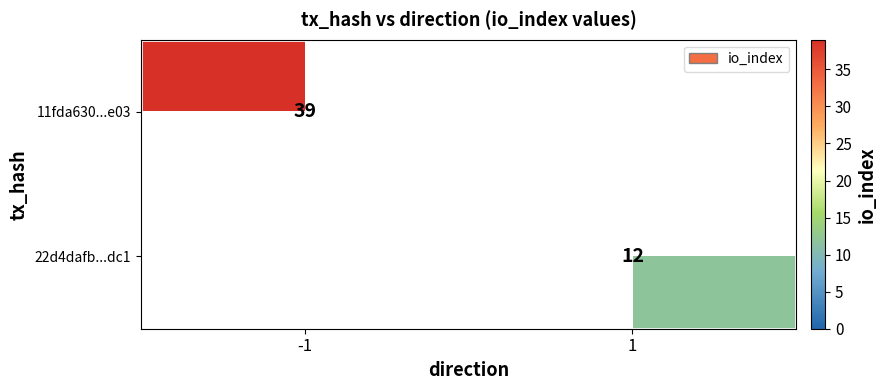

The value of 22d4dafb...dc1 at 1 is 12. True or false?

True